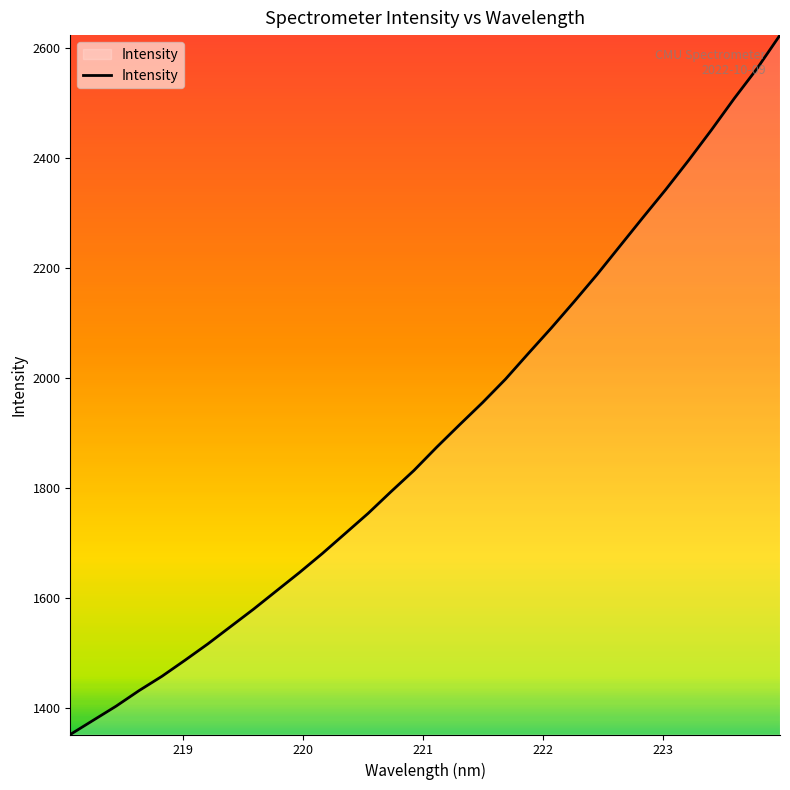

What is the smallest value displayed?

1351.2